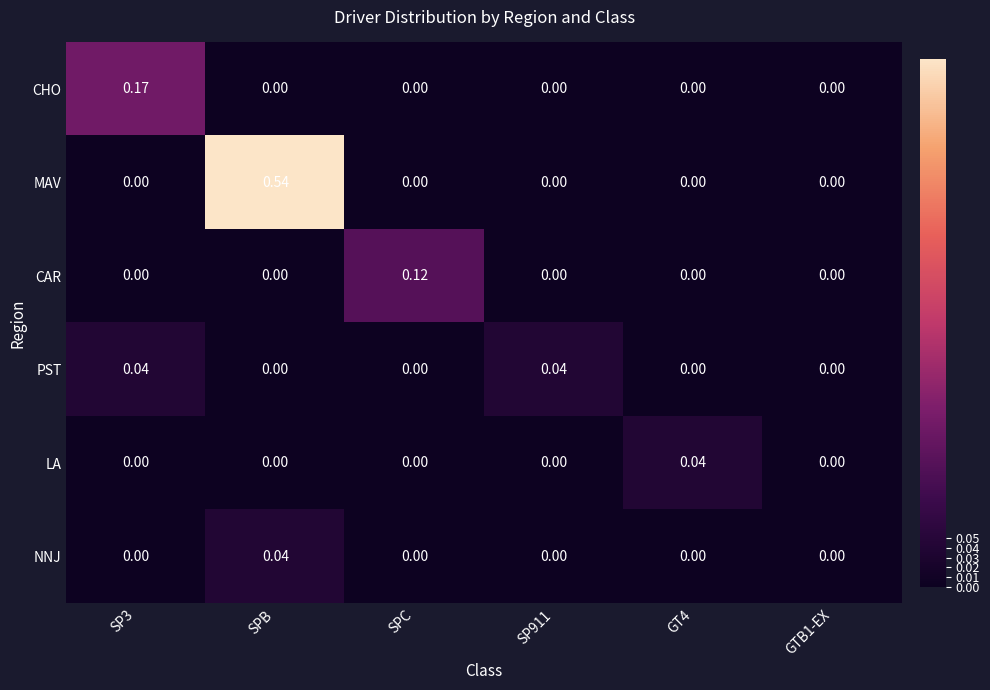

How many categories are shown in the chart?

6